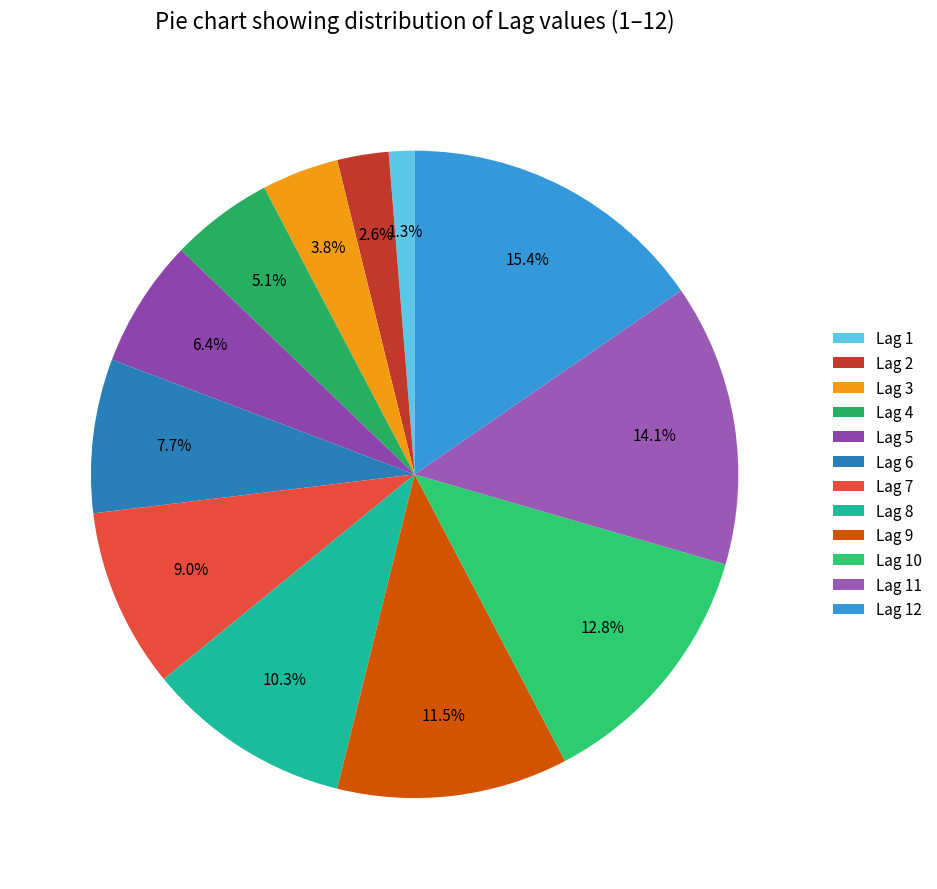

Combined, what portion of the pie is Lag 4 and Lag 8?

15.4%